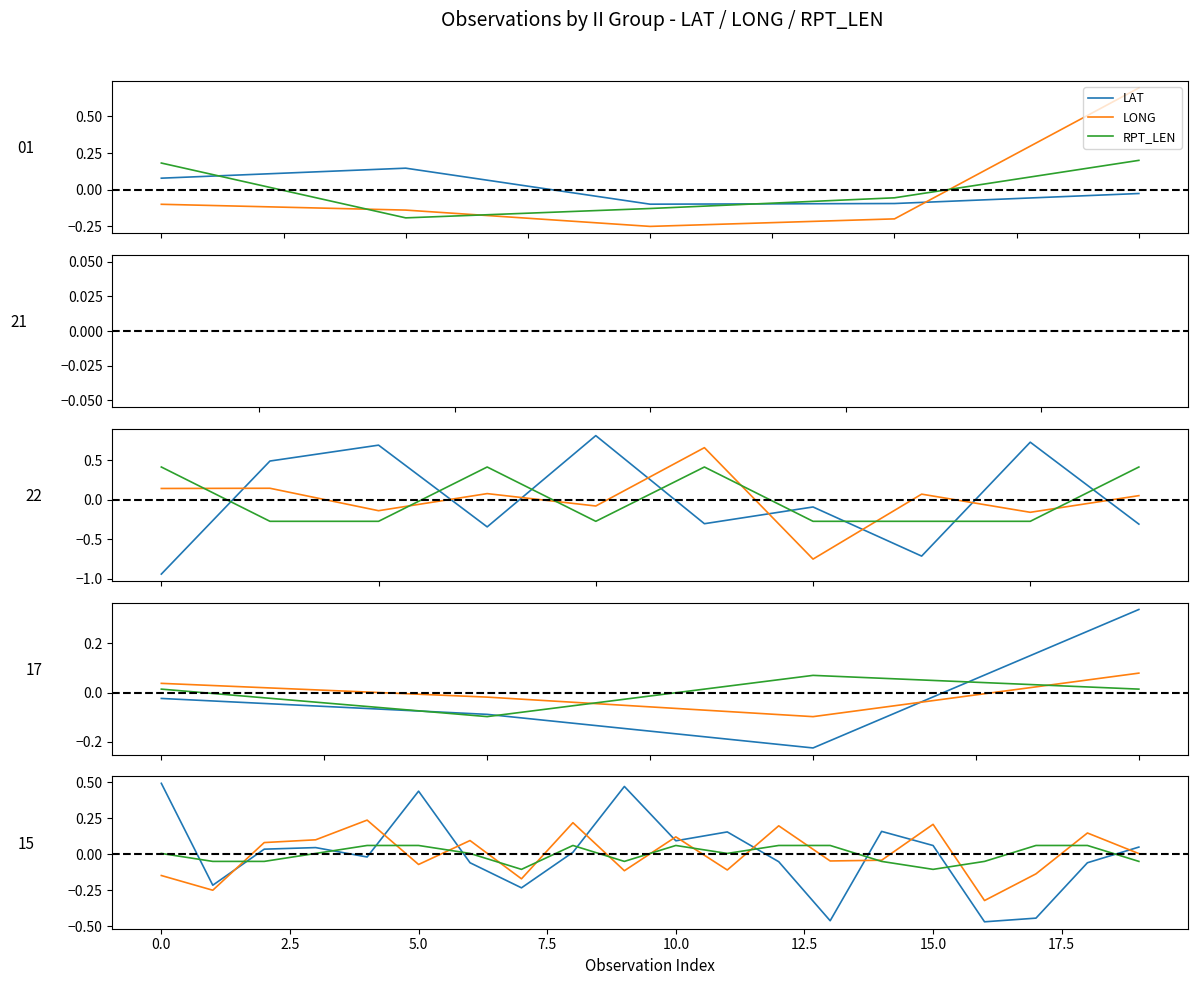

What is the value of the RPT_LEN point at the 13th from the left?

0.1